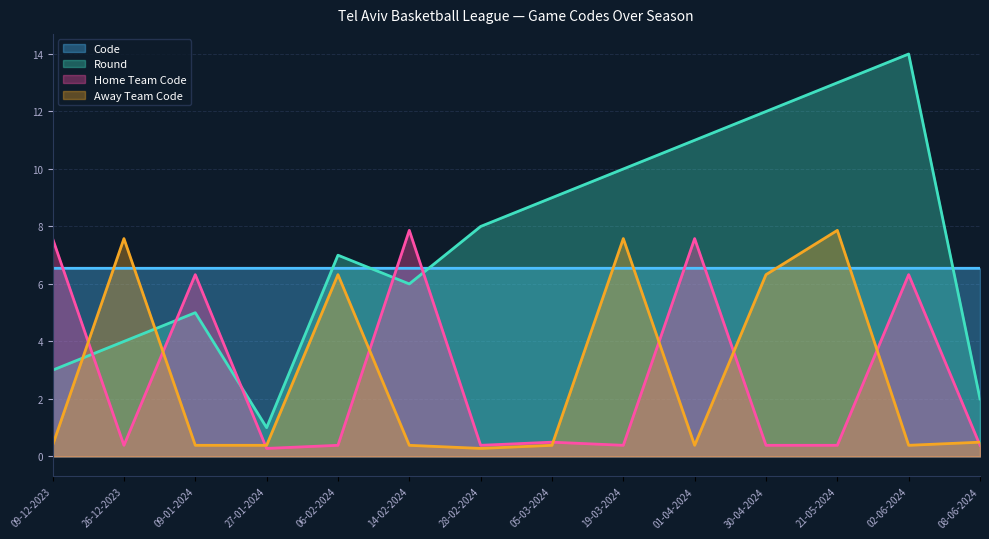

At how many categories does at least one series exceed 2?

14